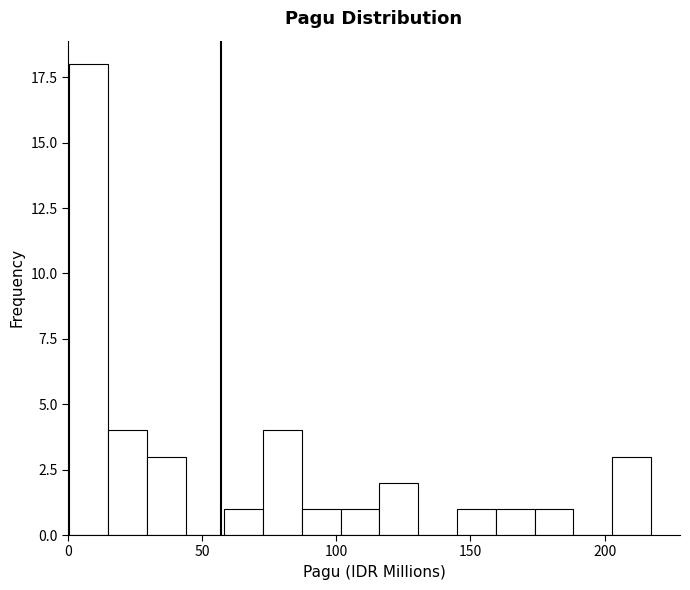

Read against the x-axis, roughly where is the centre of the tallest bar?

10